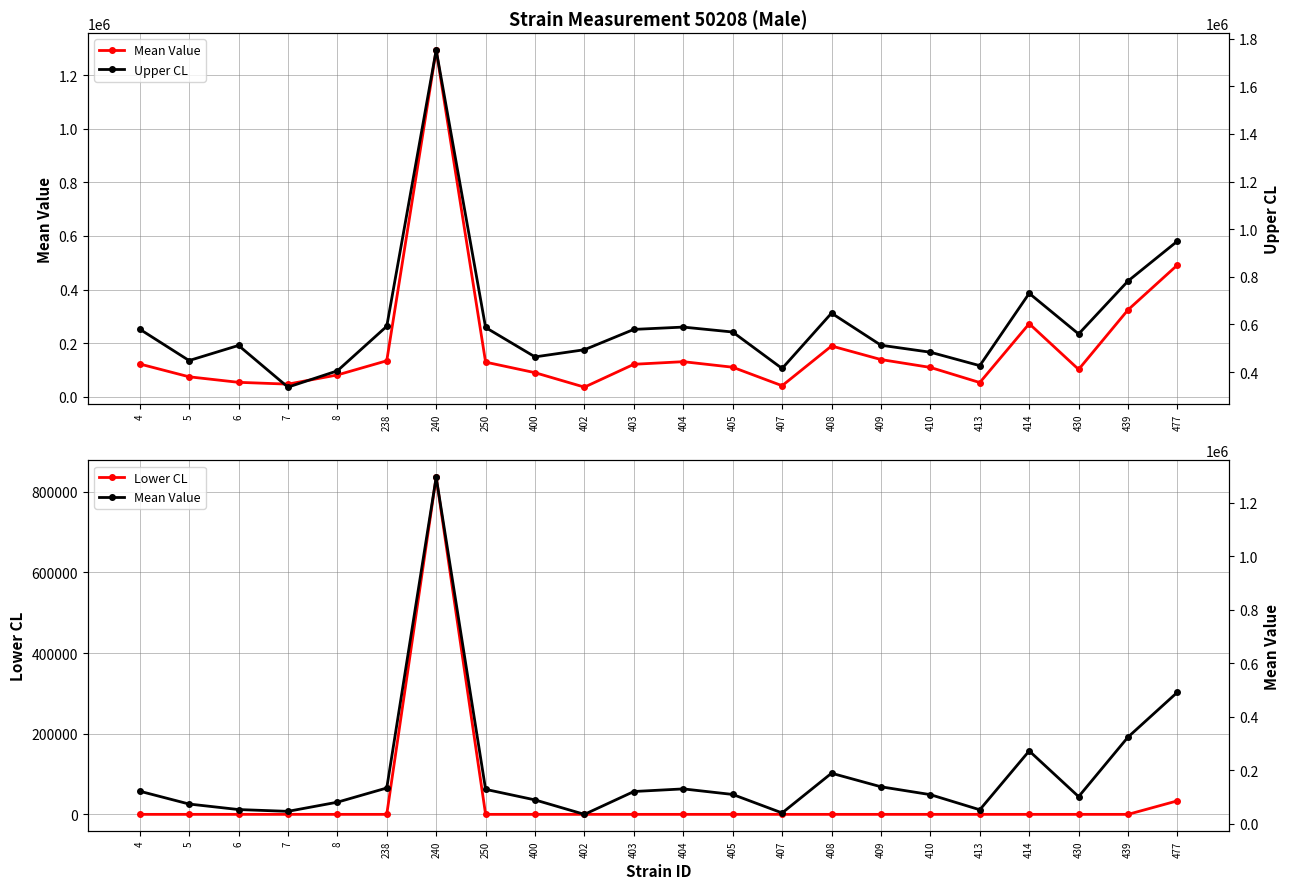

At which category does the chart reach its minimum across all series?

4